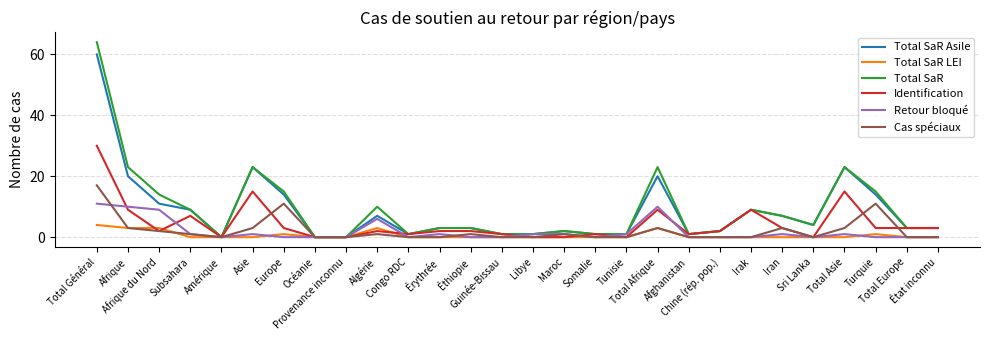

Which series has the largest range (max minus min)?

Total SaR